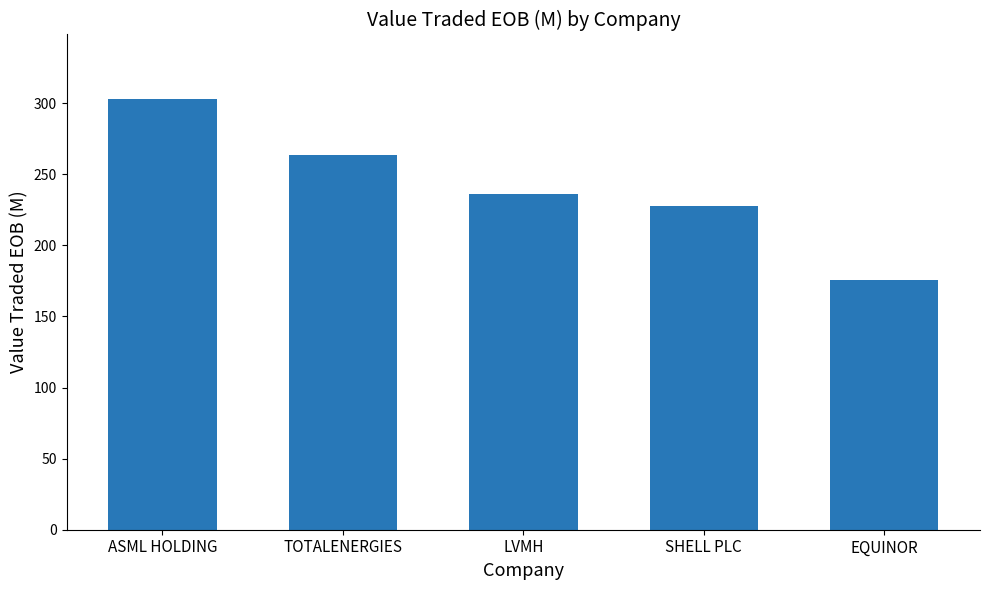

Reading right to left, extract all data points from this chart.

EQUINOR=175.5	SHELL PLC=227.8	LVMH=236.1	TOTALENERGIES=263.3	ASML HOLDING=302.8